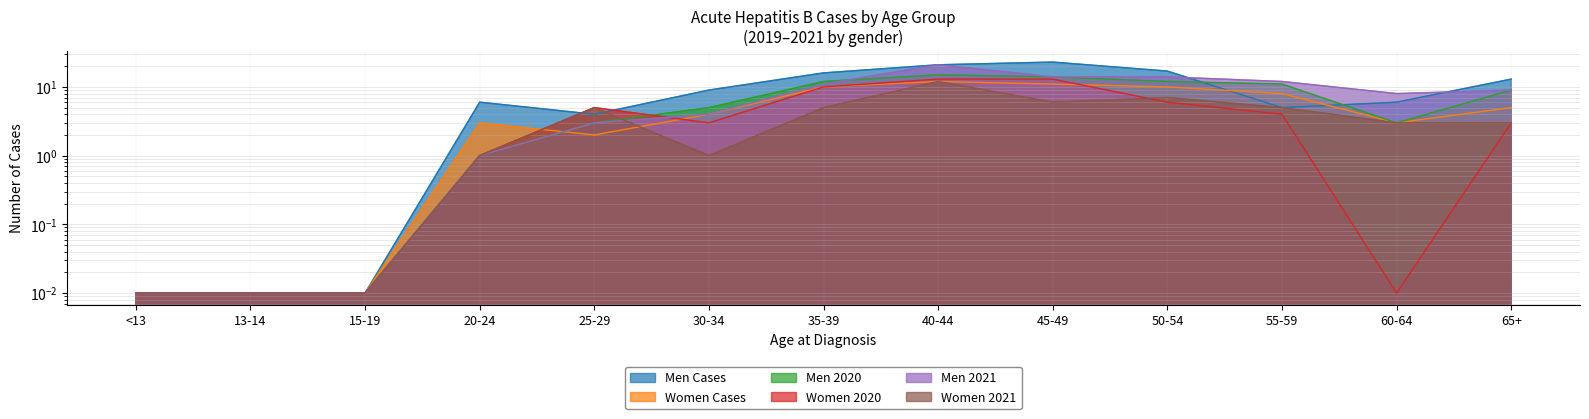

At which category does Men Cases reach its first local peak?

20-24